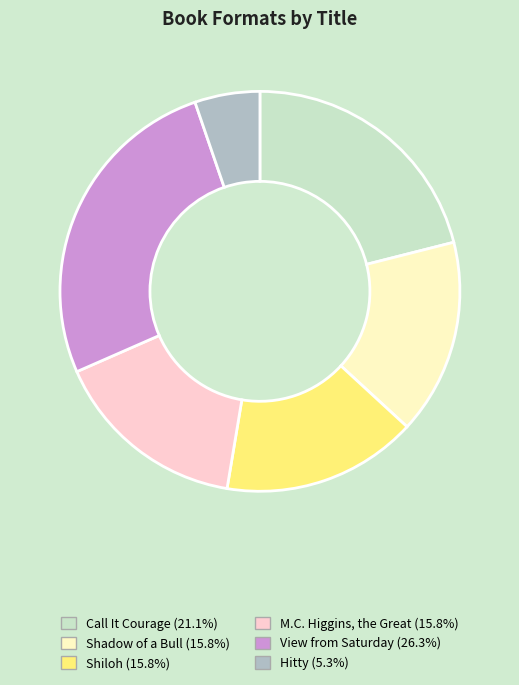

Which category has the smallest portion of the pie?

Hitty